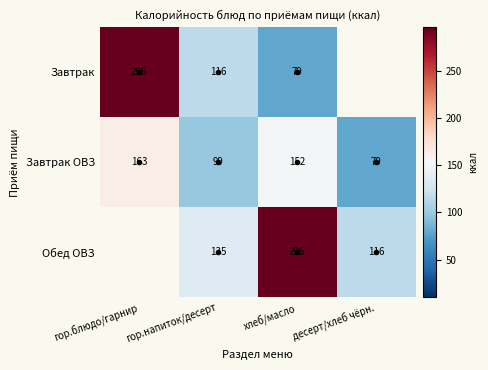

What value does the Завтрак ОВЗ series have at гор.блюдо/гарнир?

163.0